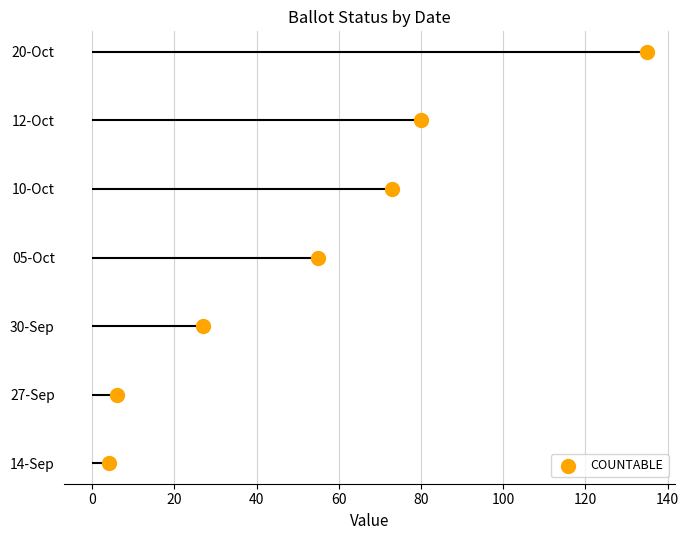

What is the change in value from 40 to 100?

+3